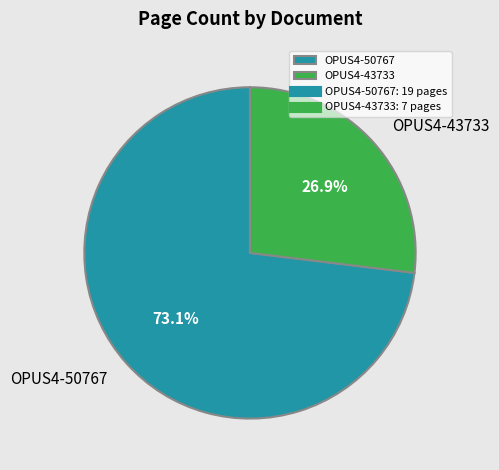

Between OPUS4-43733 and OPUS4-50767, which is larger?

OPUS4-50767